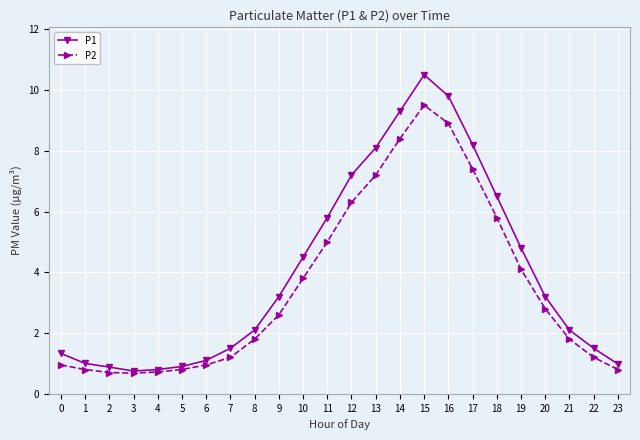

List the series in order of their peak value, lowest first.

P2, P1